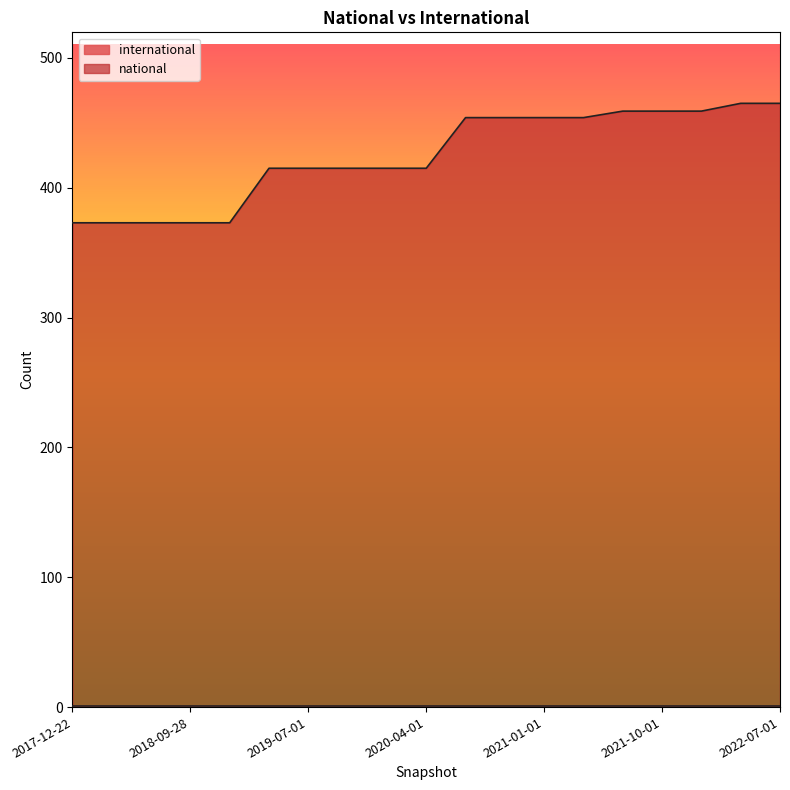

At which label is the value closest to 419?

2019-04-06